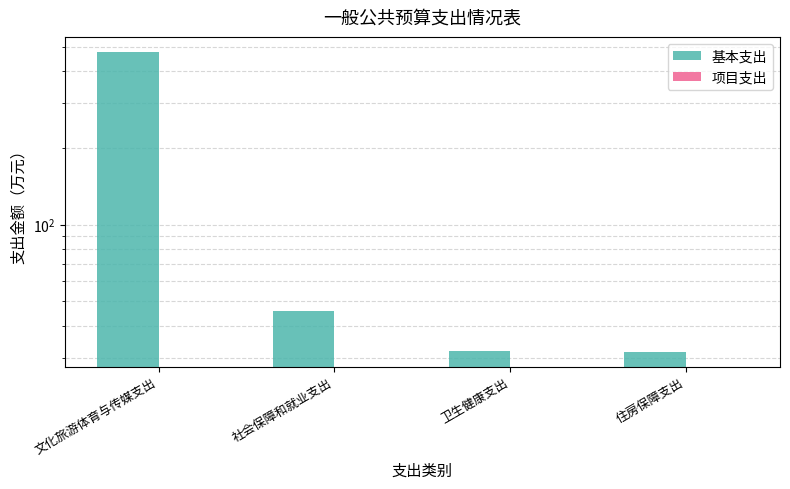

Reading left to right, list all the values displayed in this chart.

基本支出: 文化旅游体育与传媒支出=476.8	社会保障和就业支出=45.6	卫生健康支出=31.9	住房保障支出=31.7
项目支出: 文化旅游体育与传媒支出=0.0	社会保障和就业支出=0.0	卫生健康支出=0.0	住房保障支出=0.0